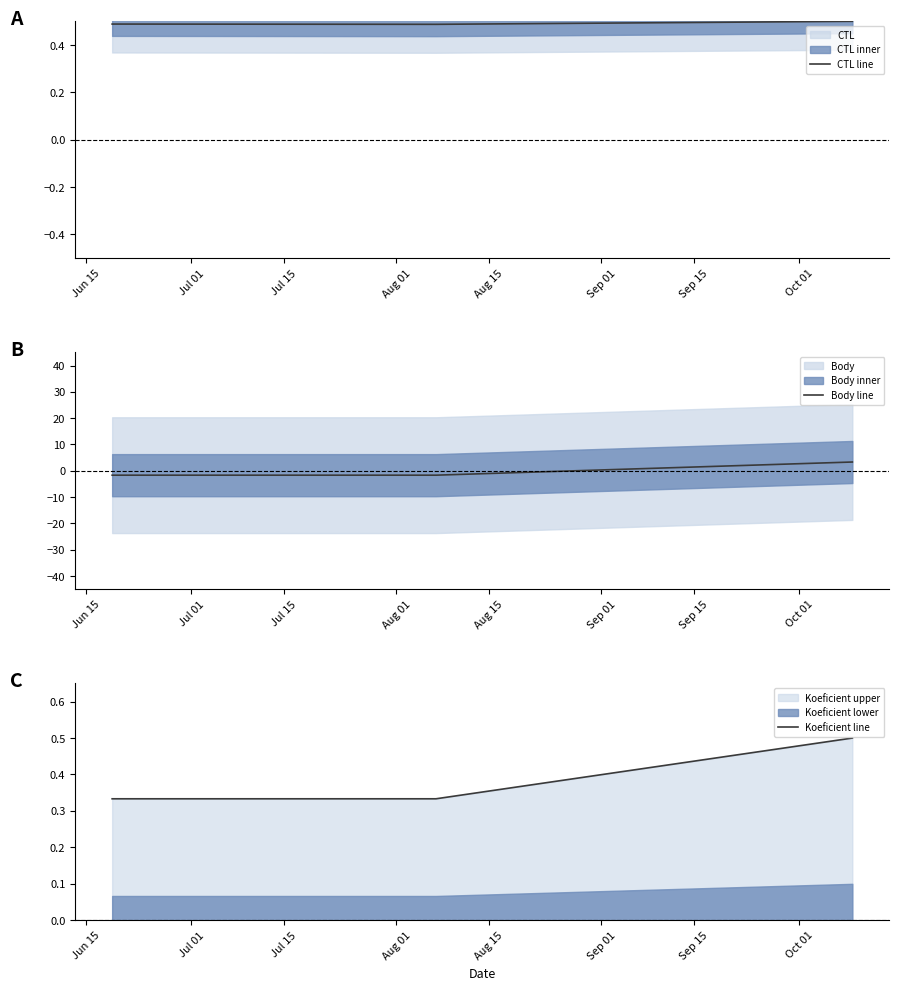

What is the total value across all series at Jul 15?

4.3